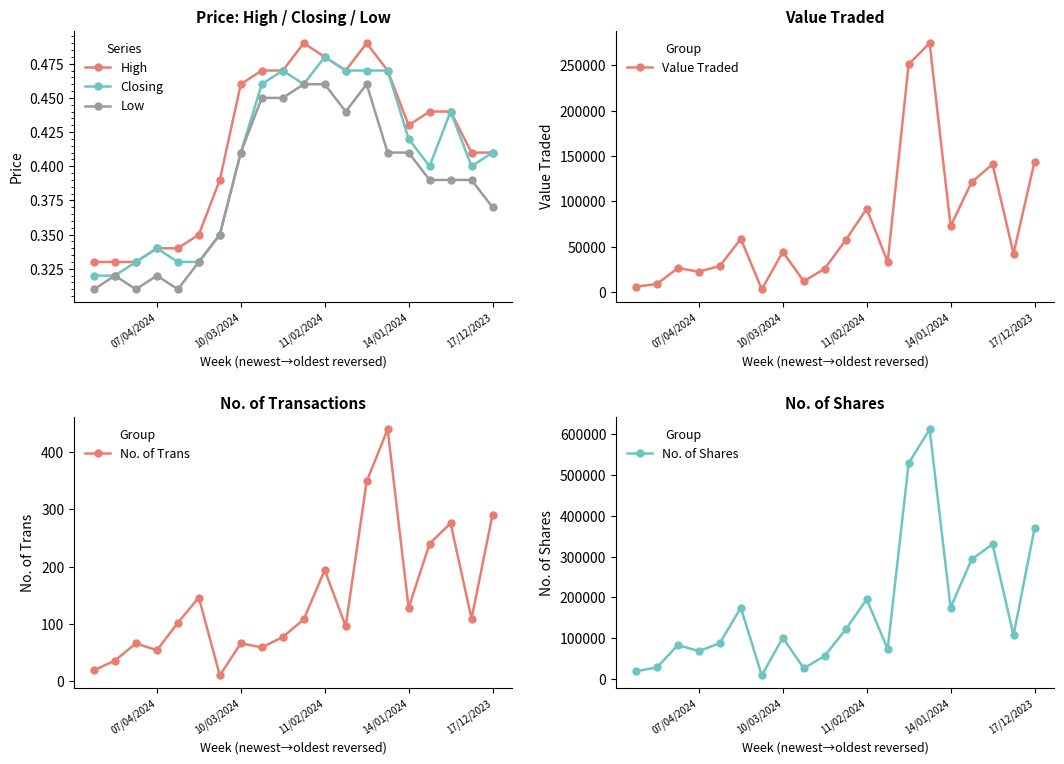

How many data points does each series have?

20